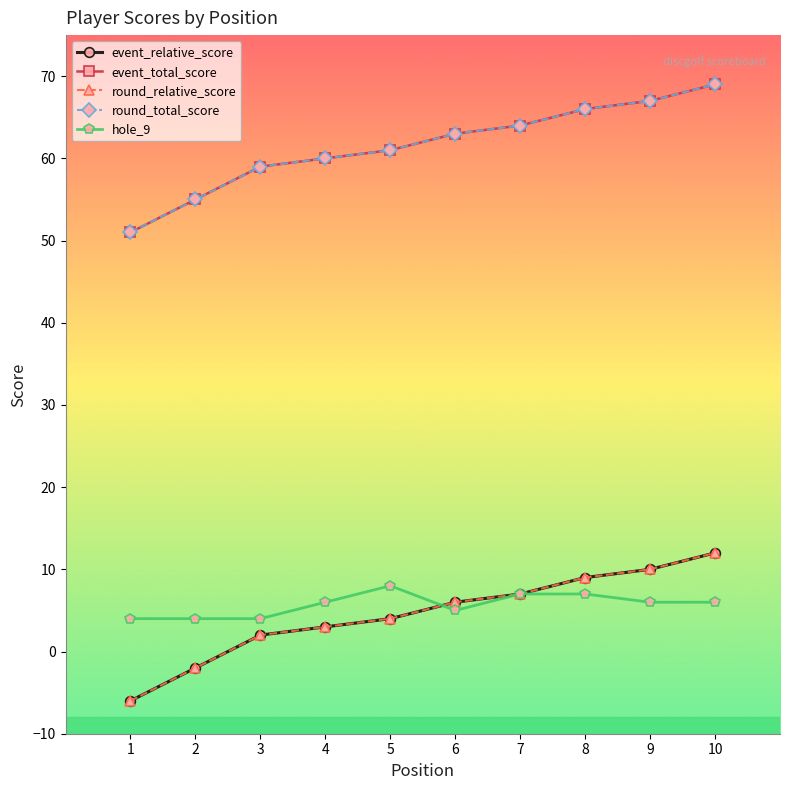

What is the difference between the hole_9 values at 4 and 1?

2